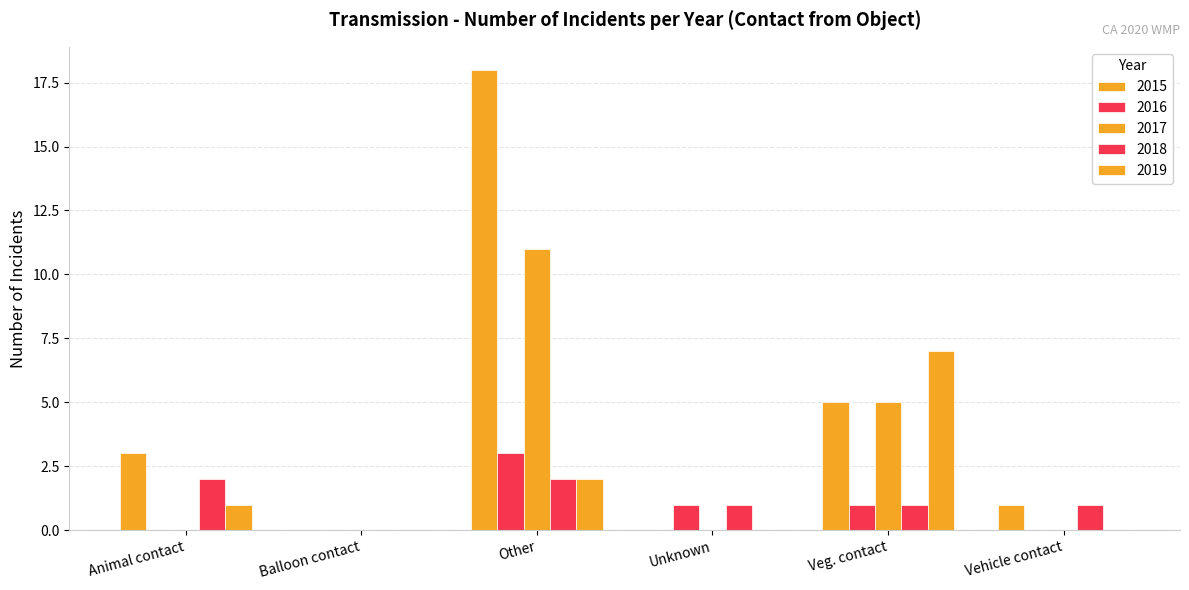

Is it true that 2015 equals 1 at Vehicle contact?

False